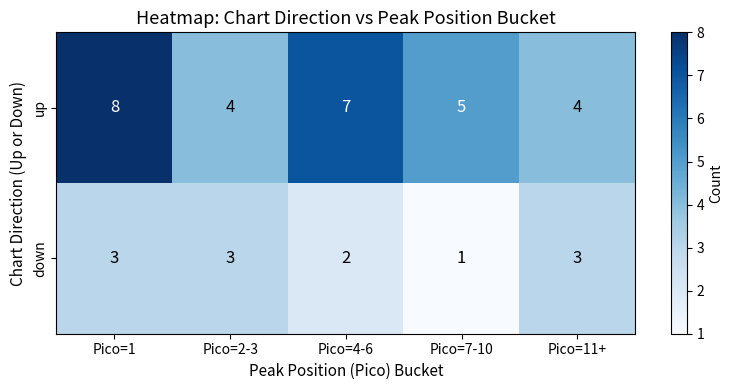

Reading right to left, transcribe all the data shown in this chart.

up: Pico=11+=4	Pico=7-10=5	Pico=4-6=7	Pico=2-3=4	Pico=1=8
down: Pico=11+=3	Pico=7-10=1	Pico=4-6=2	Pico=2-3=3	Pico=1=3